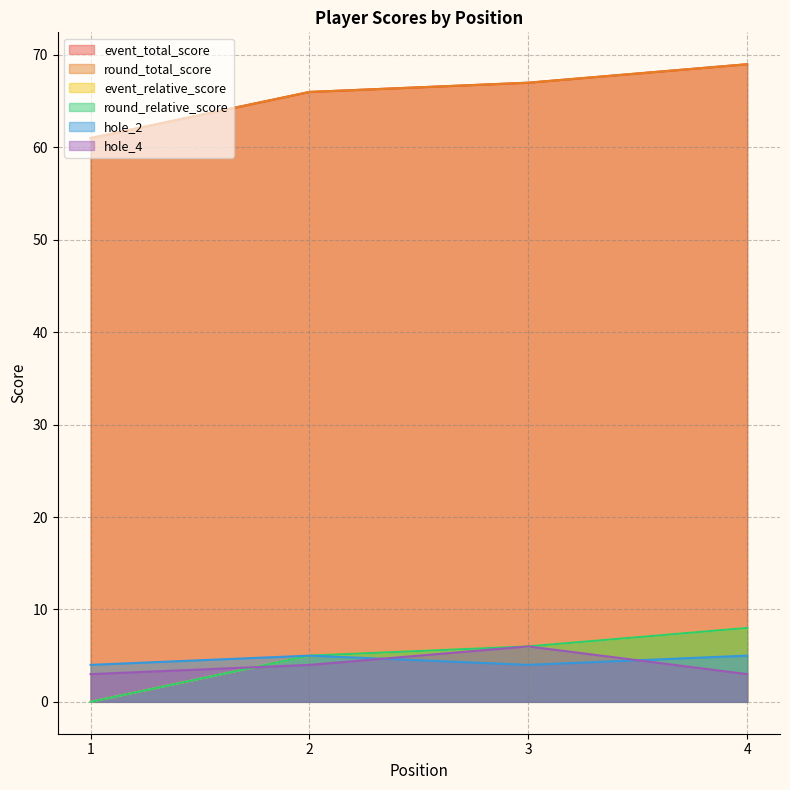

True or false: round_total_score has more than 1 interior local peaks.

False